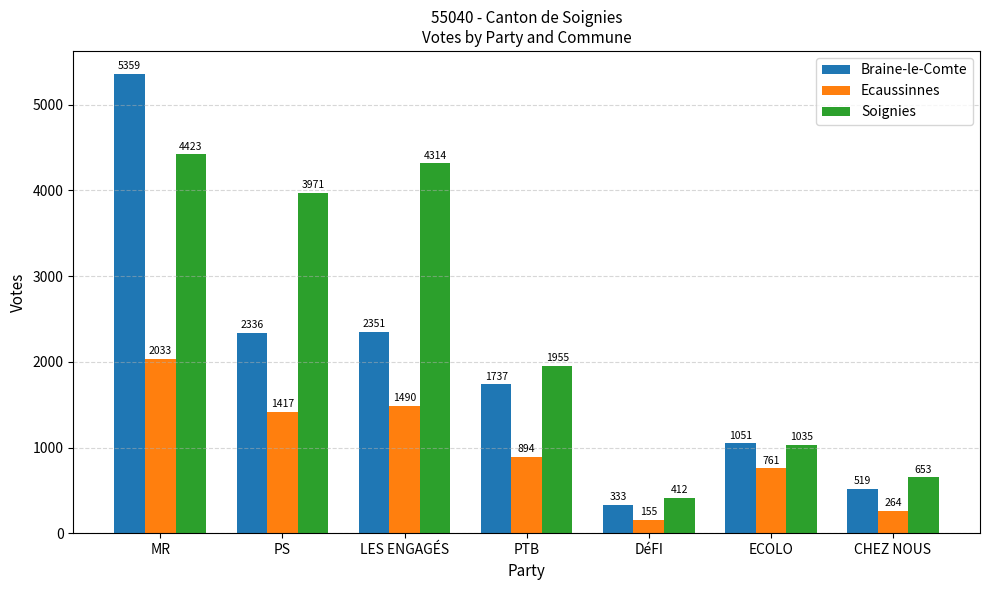

Reading right to left, list all the values displayed in this chart.

Braine-le-Comte: 519	1051	333	1737	2351	2336	5359
Ecaussinnes: 264	761	155	894	1490	1417	2033
Soignies: 653	1035	412	1955	4314	3971	4423